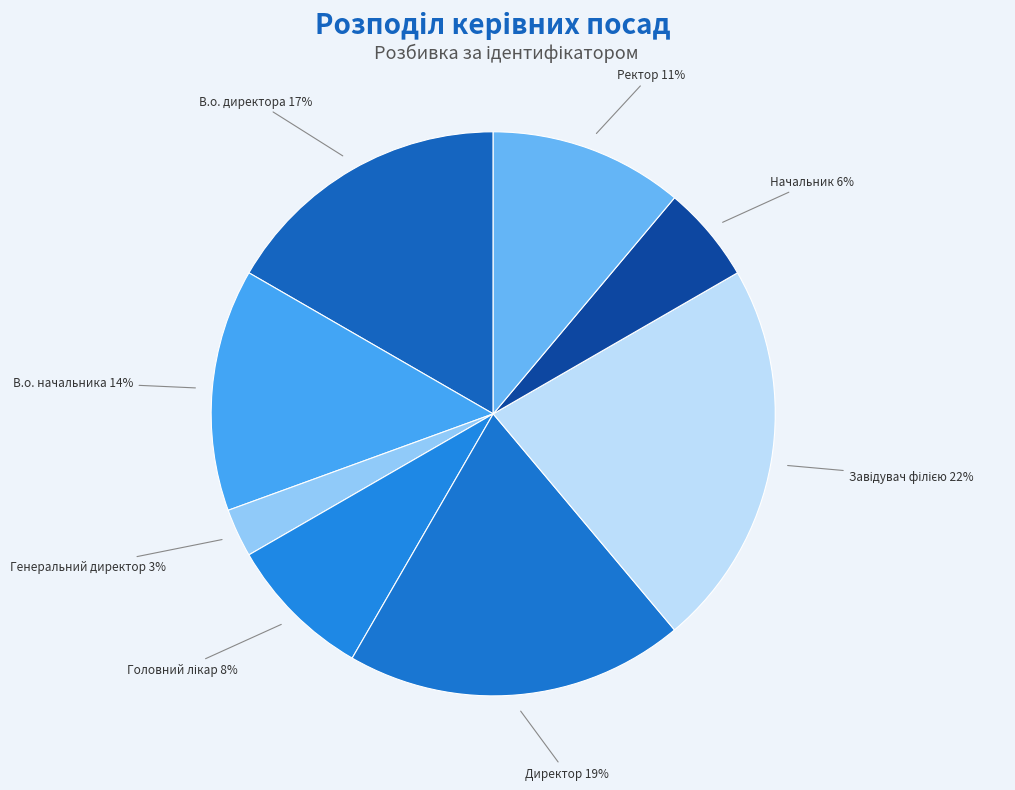

To the nearest percent, what is the difference between the largest and smallest slice percentages?

19%